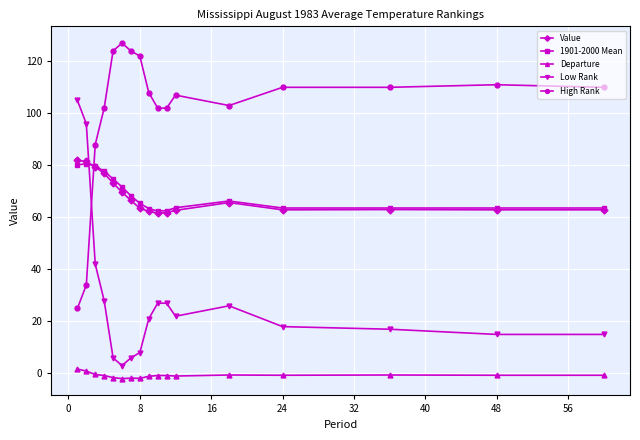

Which series has the largest total across all categories?

High Rank